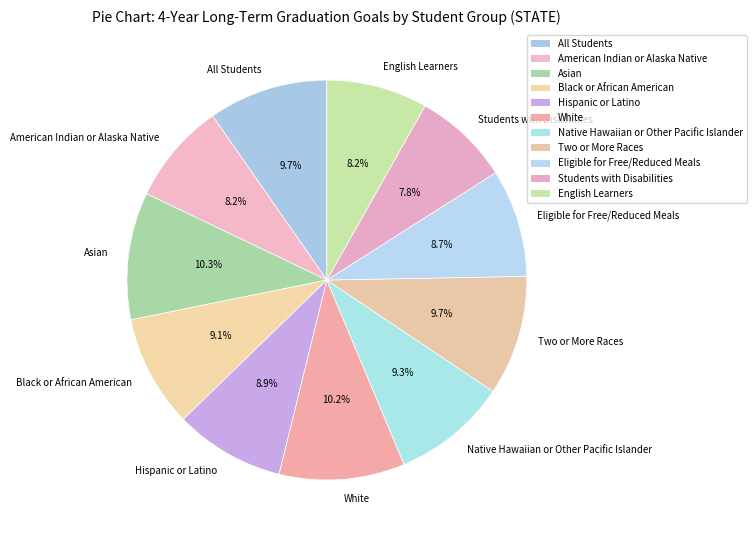

Combined, do Students with Disabilities and White account for over 50%?

No